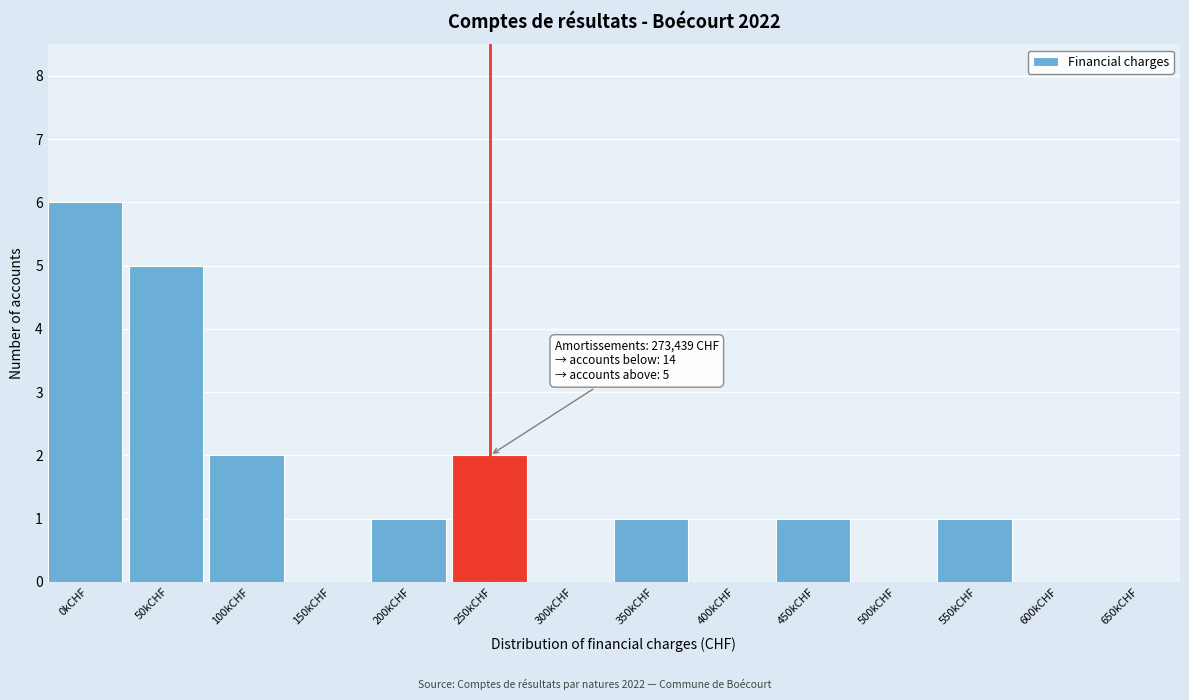

Reading left to right, transcribe all the data shown in this chart.

0kCHF=6	50kCHF=5	100kCHF=2	150kCHF=0	200kCHF=1	250kCHF=2	300kCHF=0	350kCHF=1	400kCHF=0	450kCHF=1	500kCHF=0	550kCHF=1	600kCHF=0	650kCHF=0